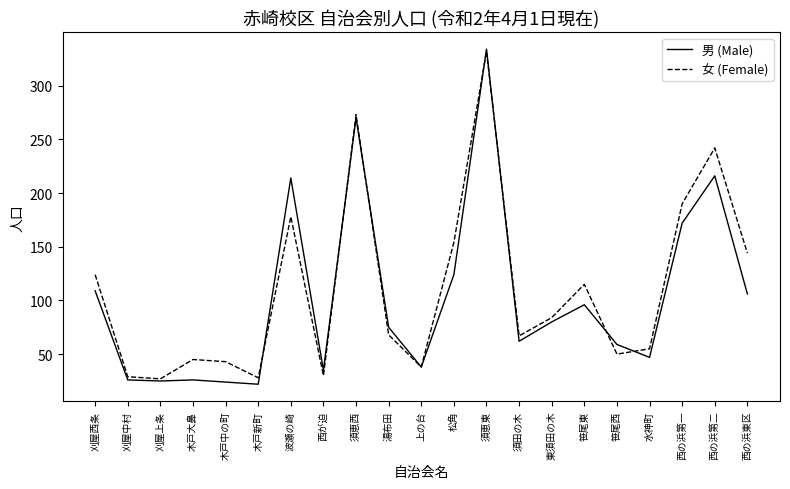

How many lines are shown in the chart?

2